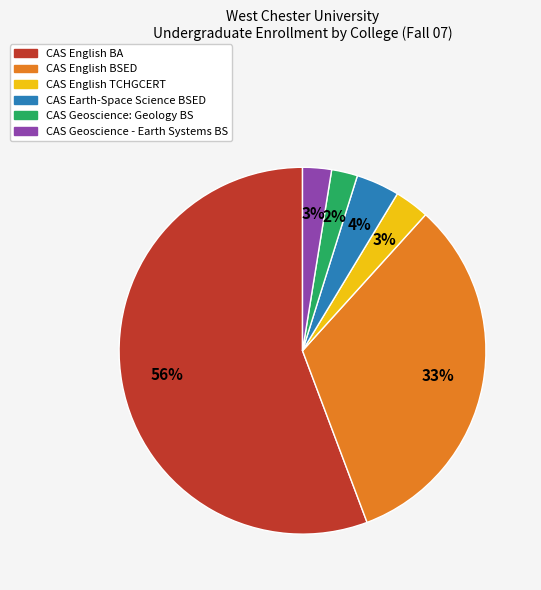

To the nearest percent, what portion does CAS English BSED represent?

33%